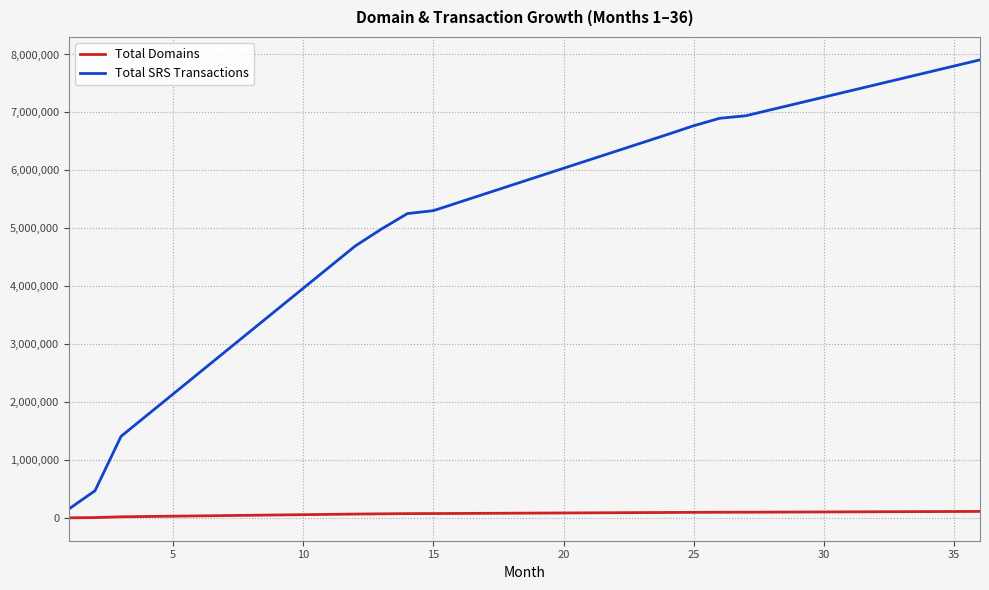

True or false: Total SRS Transactions has more than 2 interior local peaks.

False